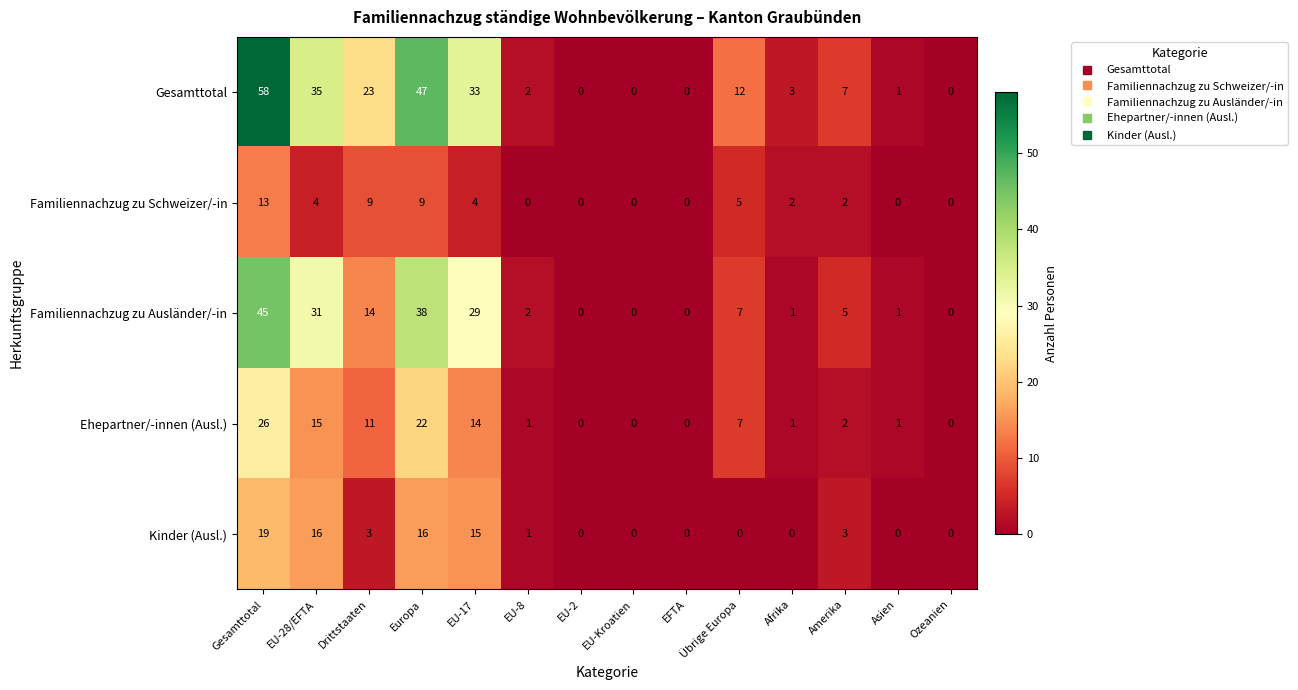

Is it true that Familiennachzug zu Ausländer/-in equals 0 at EU-2?

True